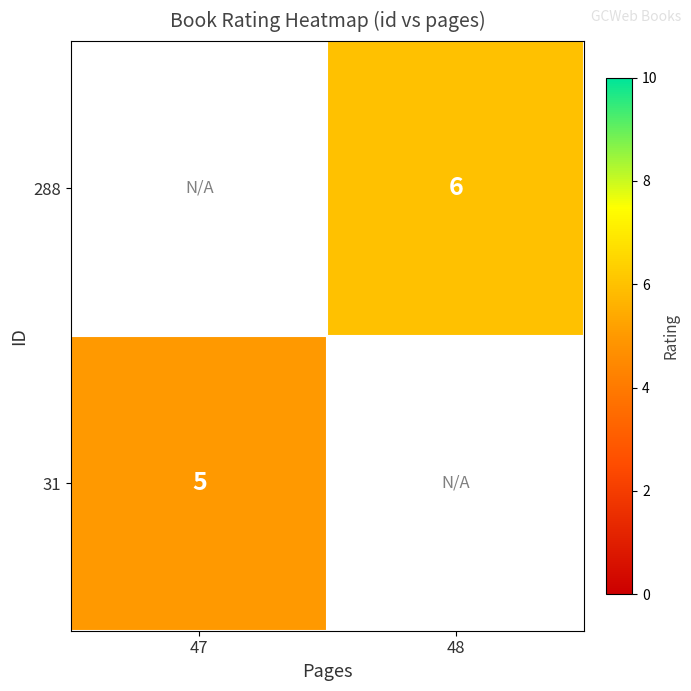

Is the value of 288 at 48 greater than the value of 31 at 47?

Yes